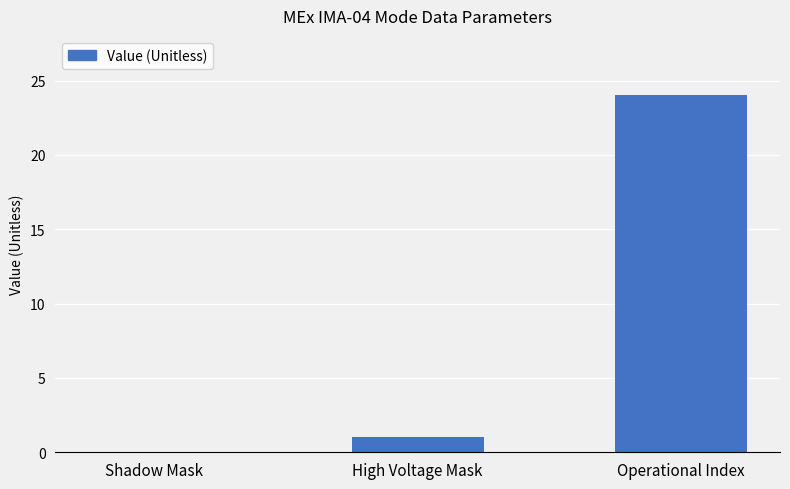

What is the greatest value displayed?

24